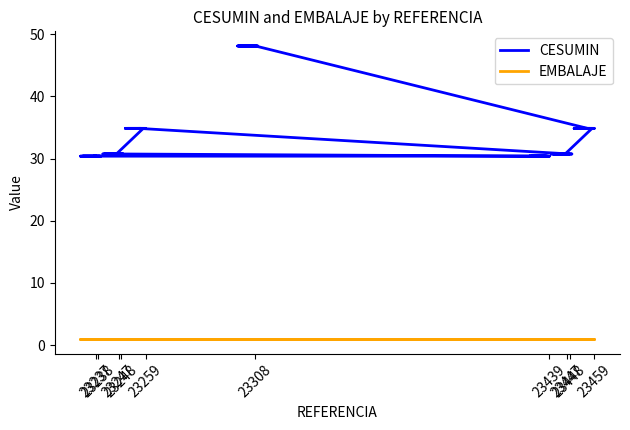

What are all the series names shown in the legend?

CESUMIN, EMBALAJE